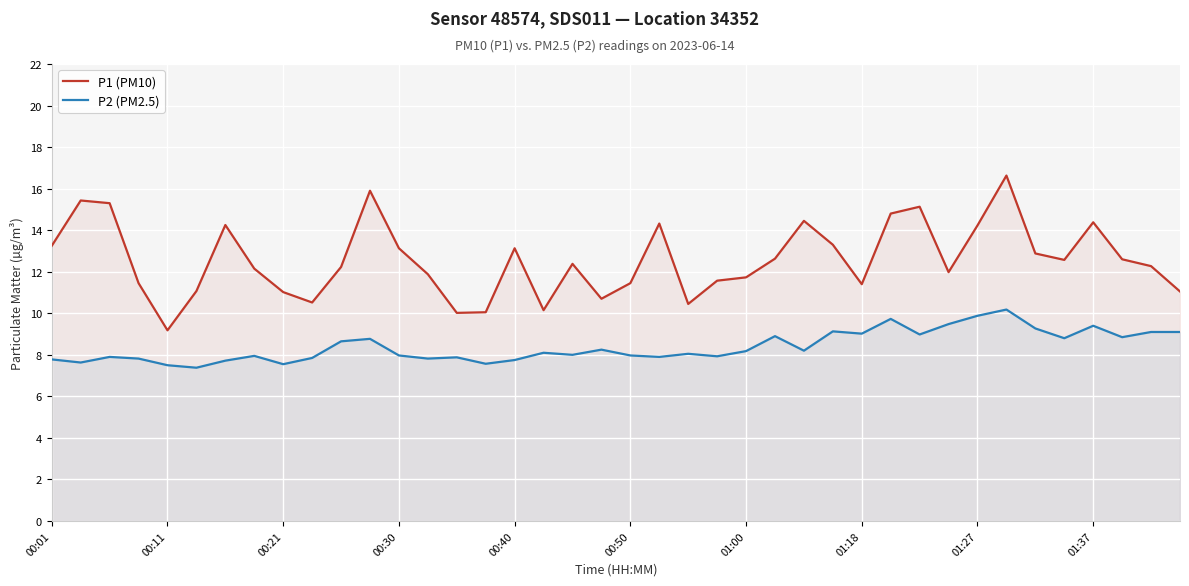

What is the sum of the P1 (PM10) values at 00:01 and 14?

23.3